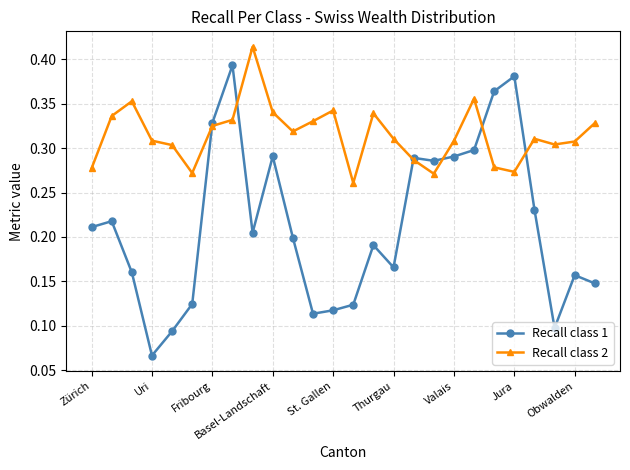

List the series in order of their overall mean, lowest first.

Recall class 1, Recall class 2